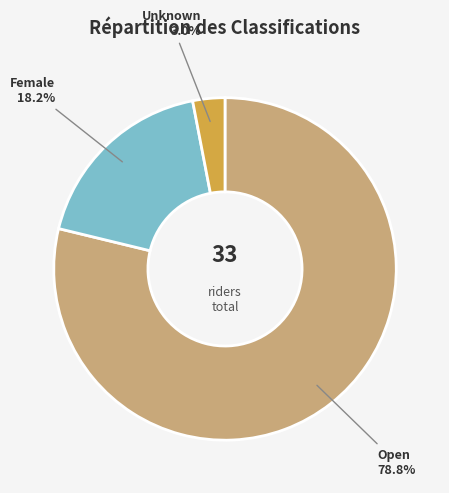

To the nearest percent, what is the difference between the largest and smallest slice percentages?

76%